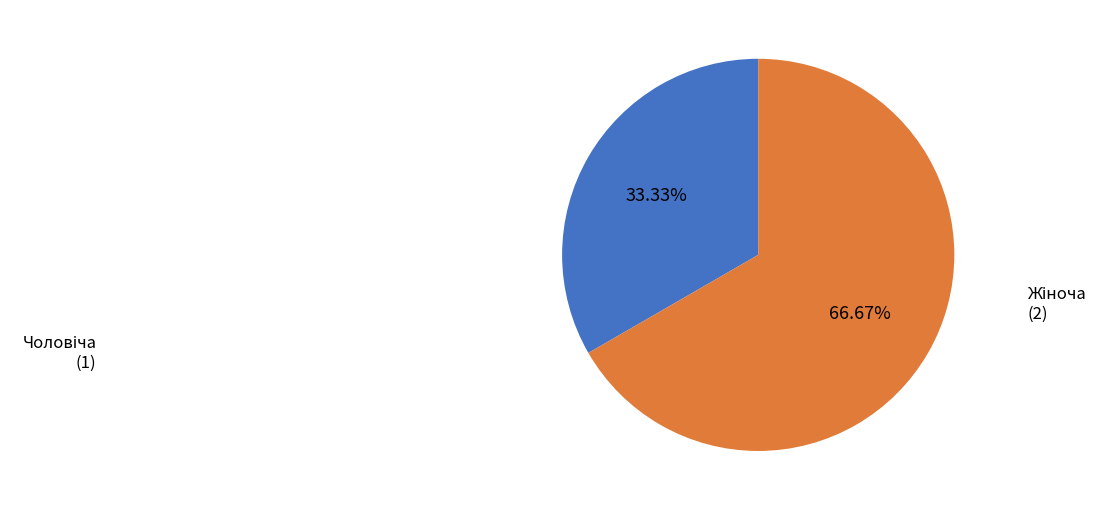

Is there any slice that represents more than half of the pie?

Yes